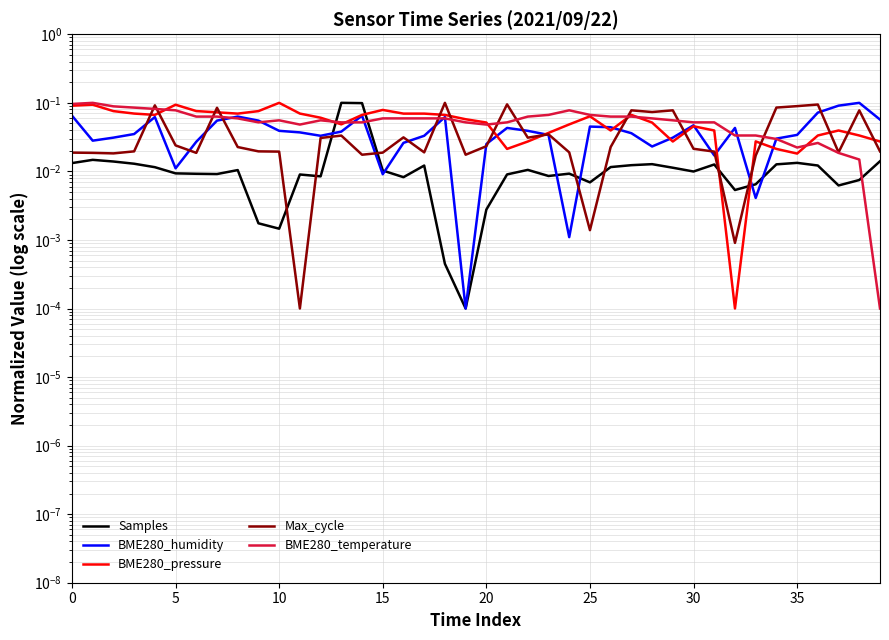

Which category has the lowest value across all series?

19